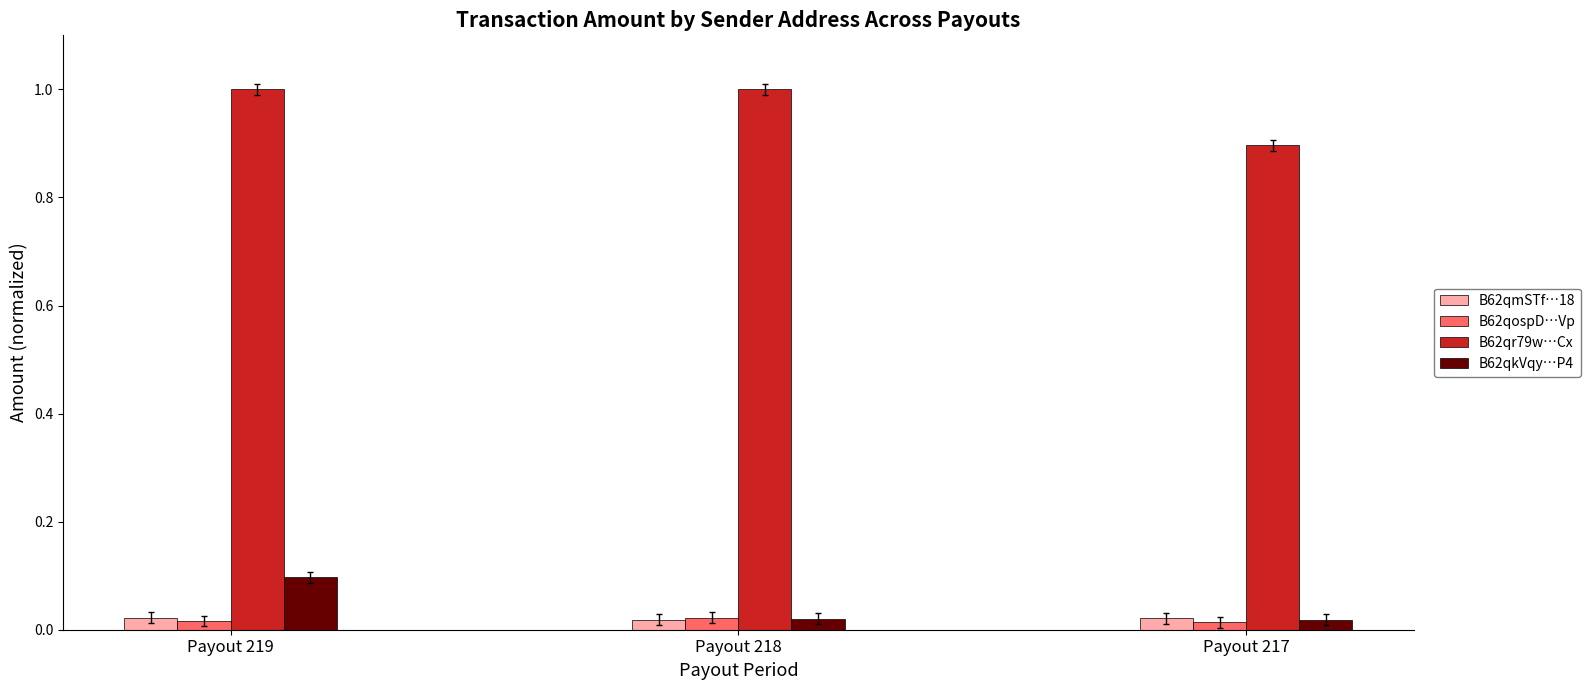

What is the sum of the B62qr79w…Cx values at Payout 217 and Payout 219?

1.9